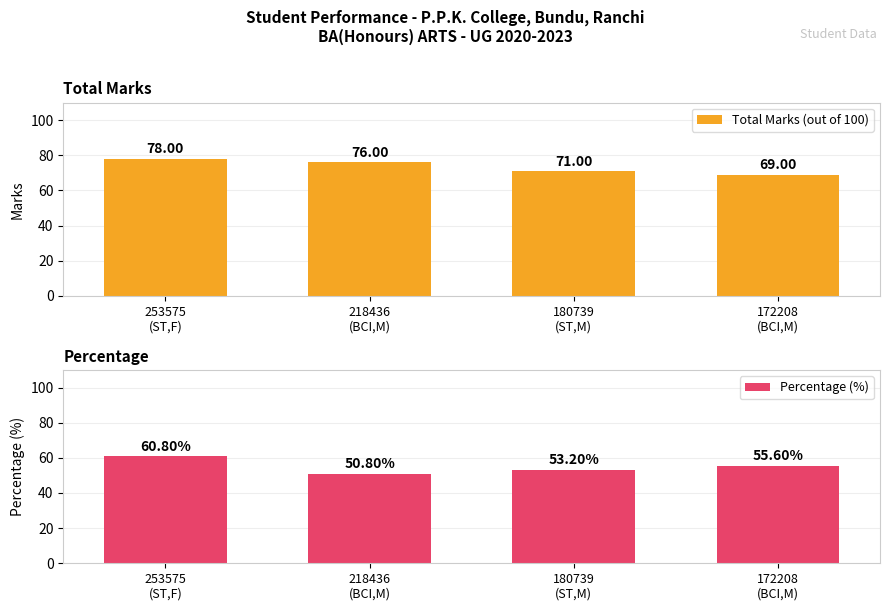

Is it true that Total Marks (out of 100) equals 76.0 at 218436
(BCI,M)?

True